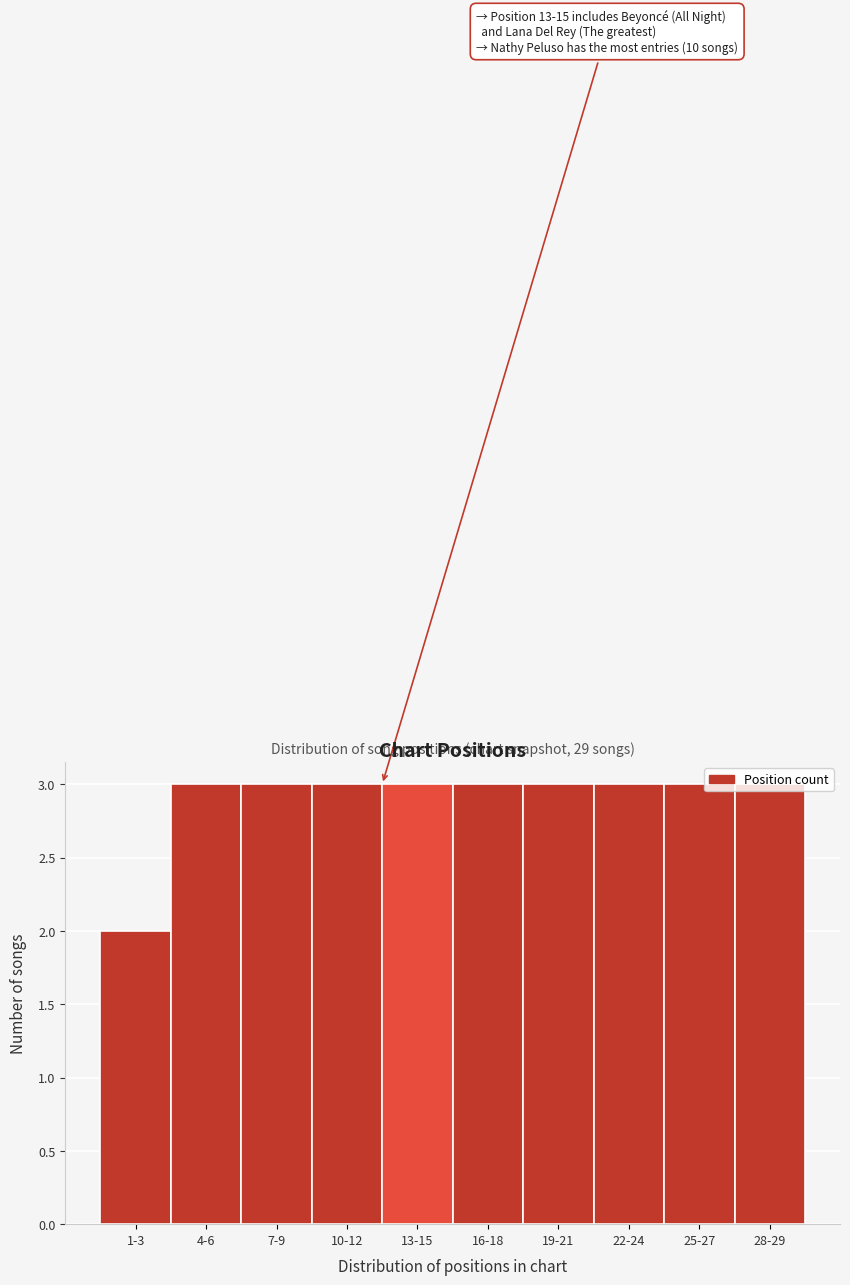

What is the ratio of the value at 22-24 to the value at 16-18?

1.0